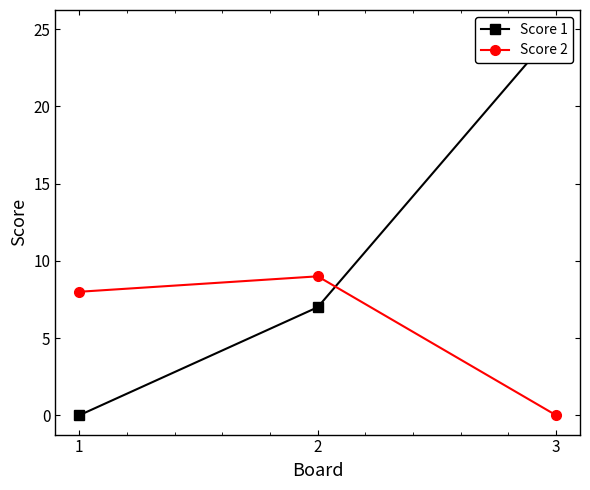

Which has a higher value, 3 or 1?

3